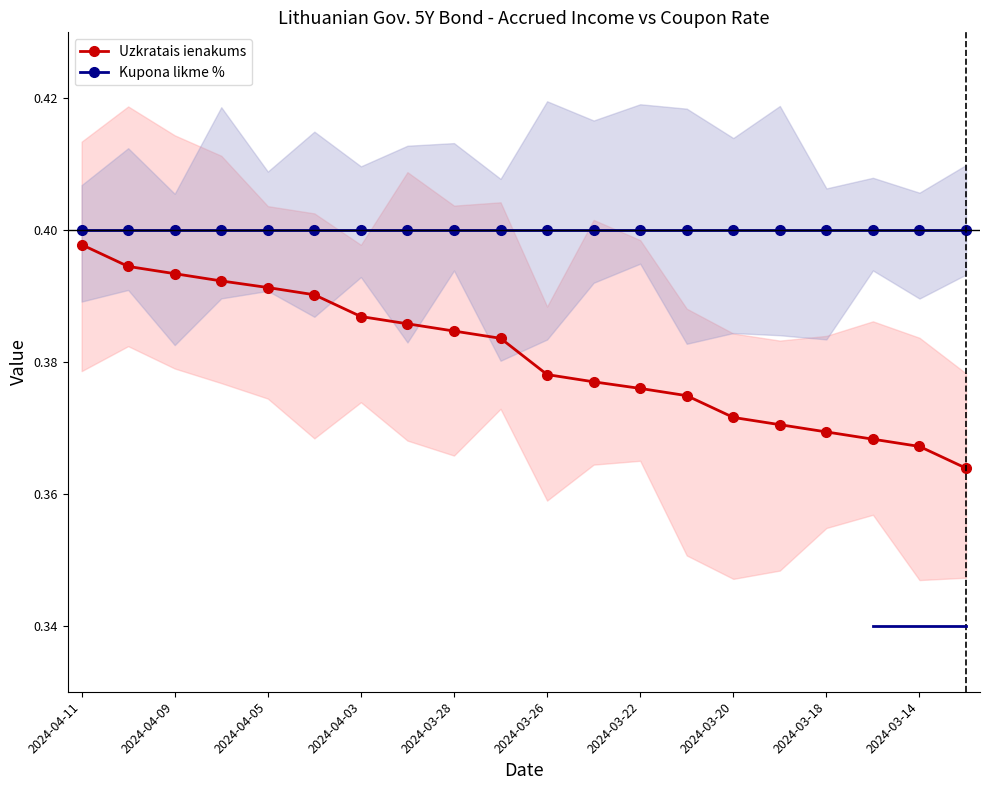

What is the average value of the Kupona likme % series?

0.4